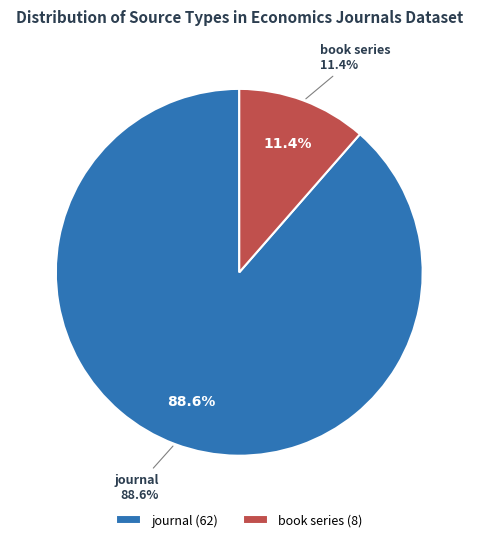

Is there any slice that represents more than half of the pie?

Yes